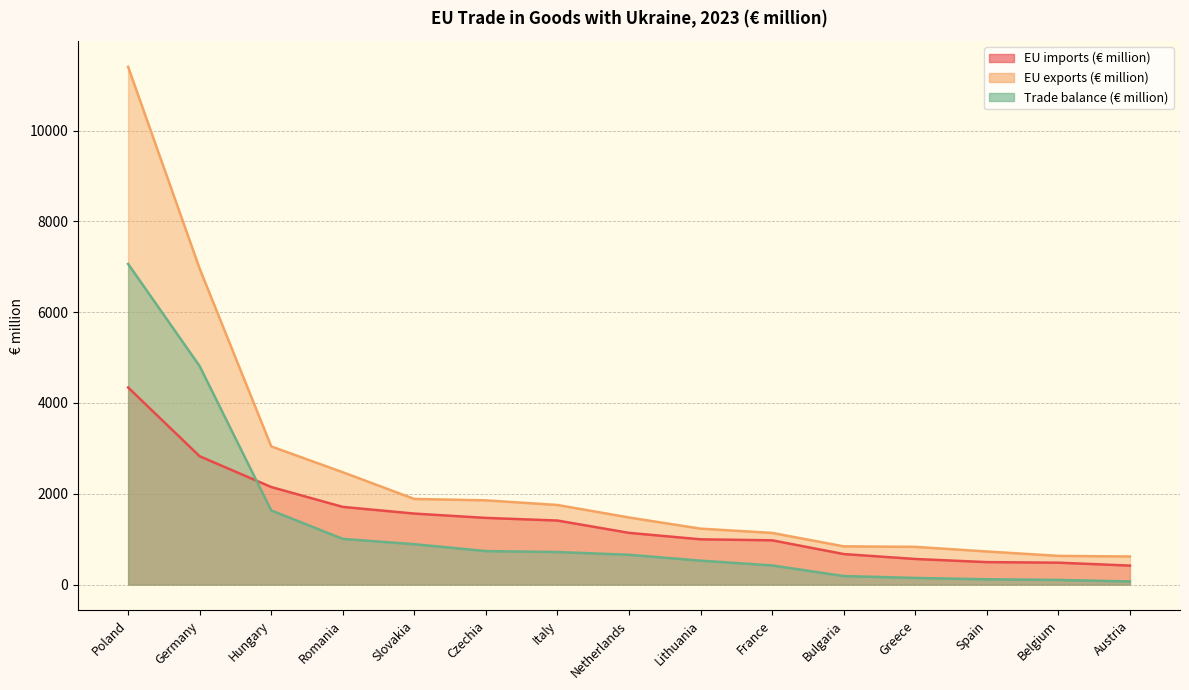

The EU imports (€ million) series shows 2072.5 at Slovakia. True or false?

False